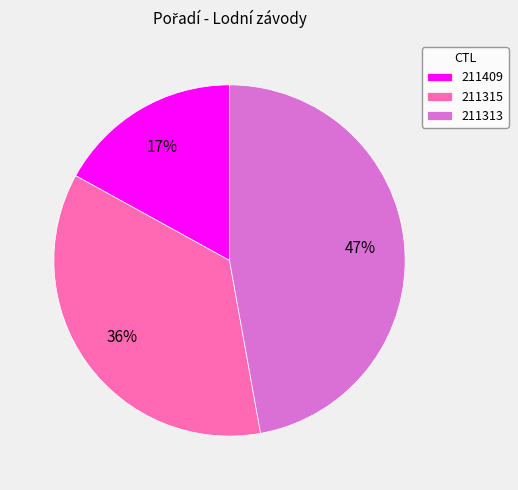

Rank the categories by value from lowest to highest.

211409, 211315, 211313